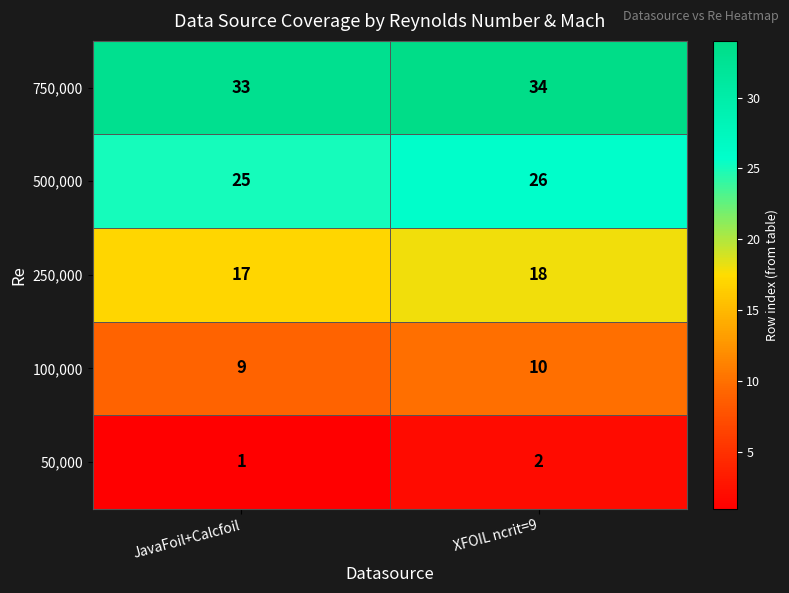

What is the minimum value shown in the chart?

1